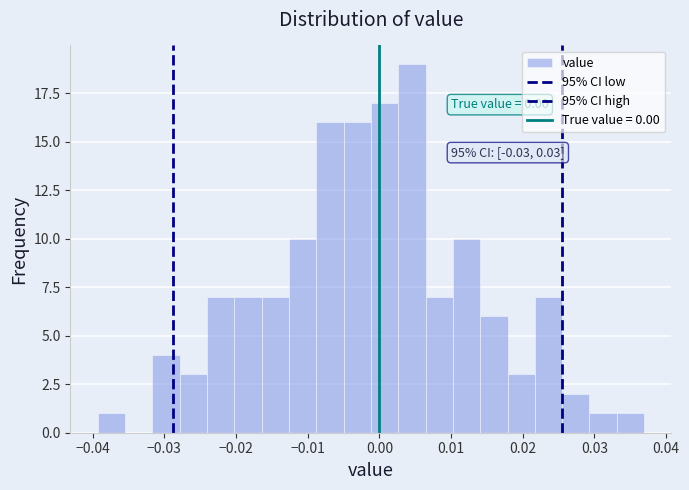

Read against the x-axis, roughly where is the centre of the tallest bar?

0.005